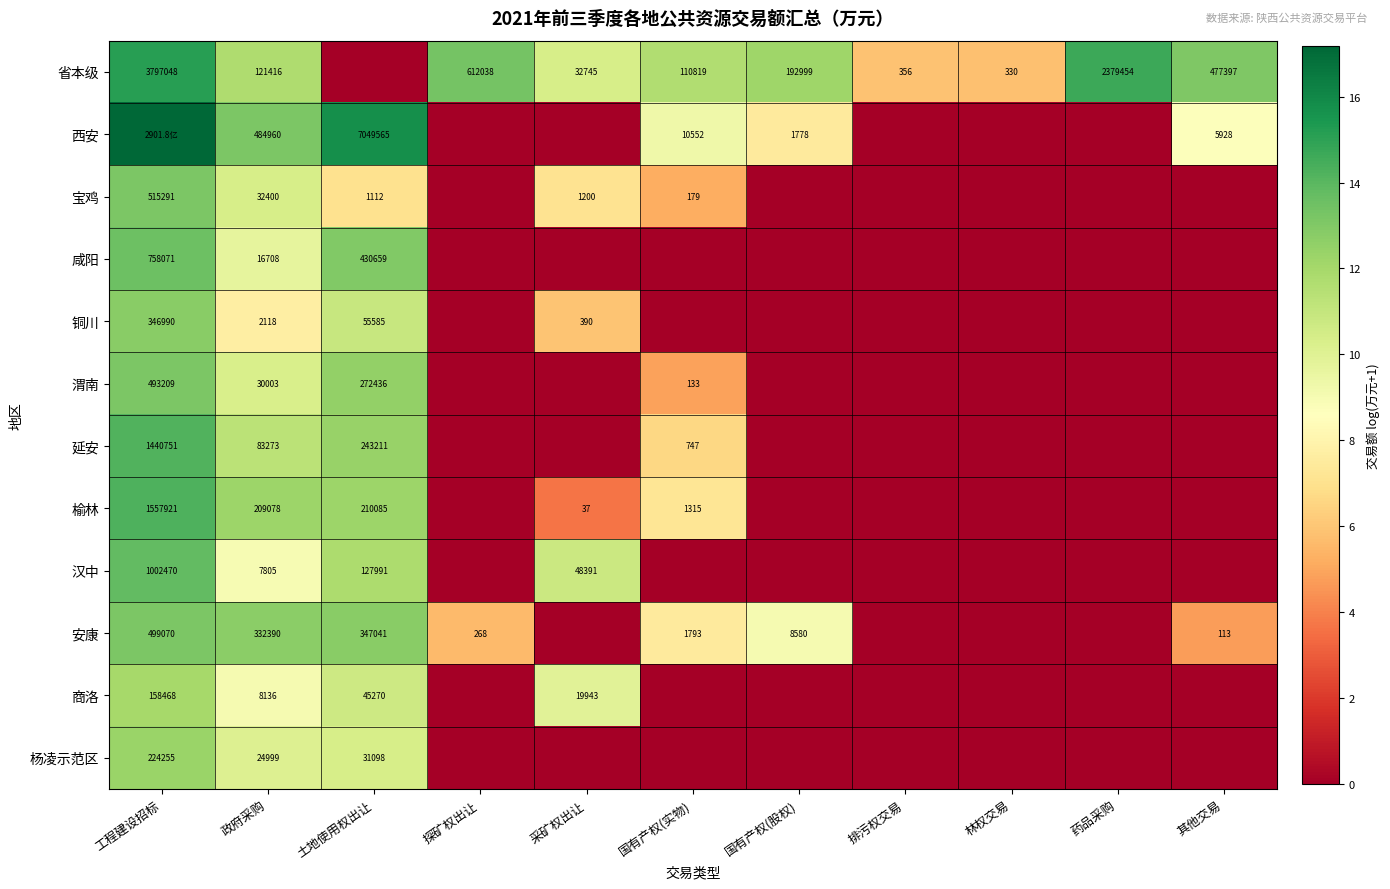

How many positive values does the 咸阳 series have?

3